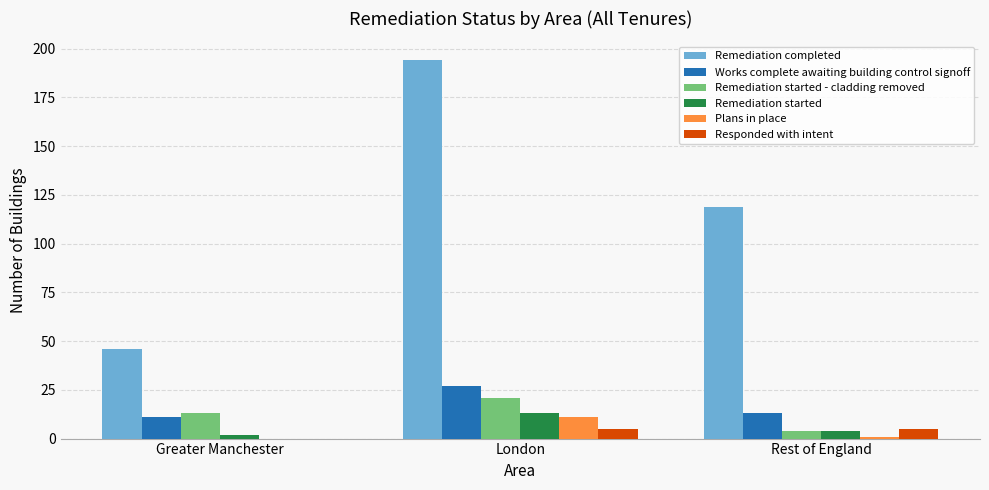

Which series has the largest total across all categories?

Remediation completed